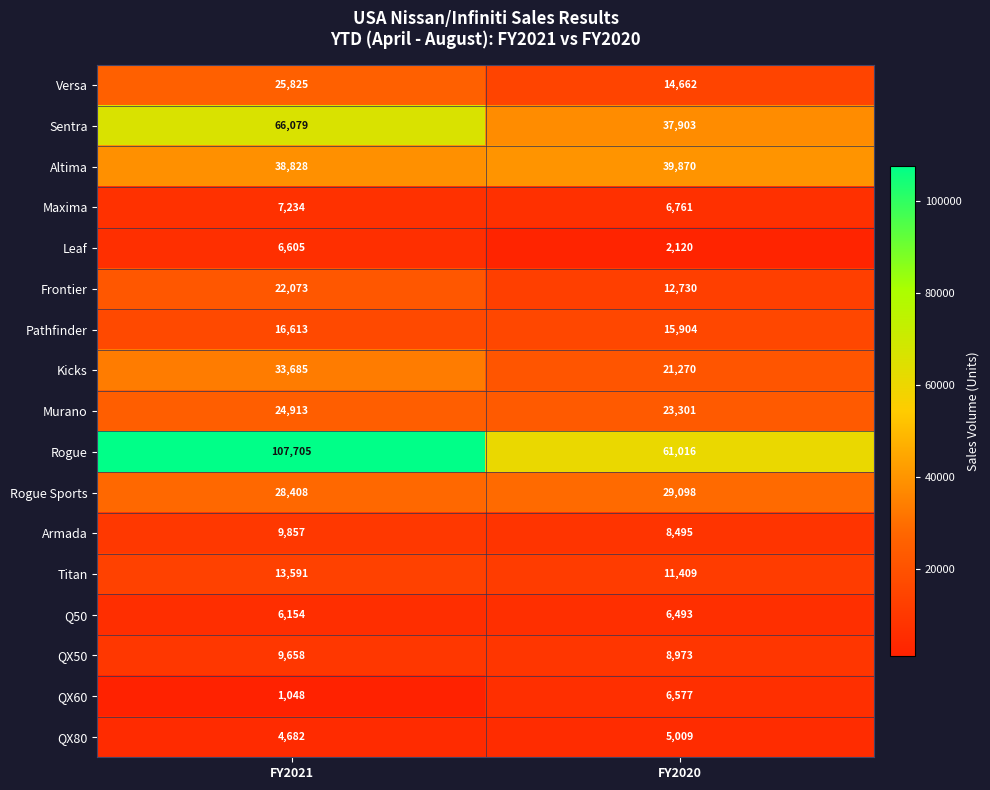

Which series has the largest total across all categories?

Rogue